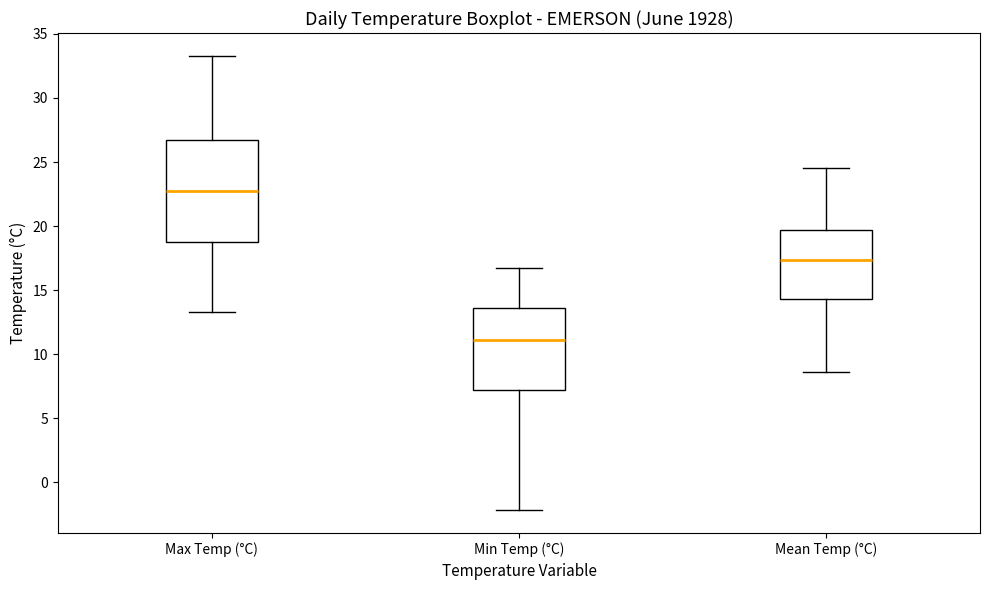

Reading left to right, transcribe this box plot: for each box, give where its median line is, the range the box spans, and where its two whiskers end, as read against the y-axis. The values are not printed on the chart, so give them approximately, as read against the axis.

Max Temp (°C): median 23.0, box 18.5 to 26.5, whiskers 13.5 to 33.5
Min Temp (°C): median 11.0, box 7.0 to 13.5, whiskers -2.0 to 16.5
Mean Temp (°C): median 17.5, box 14.5 to 19.5, whiskers 8.5 to 24.5